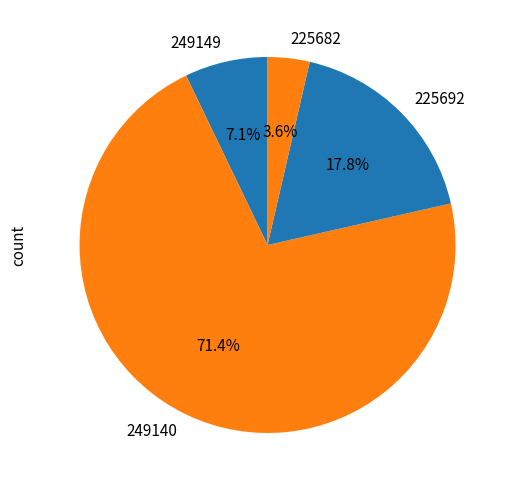

How many slices are in this pie chart?

4